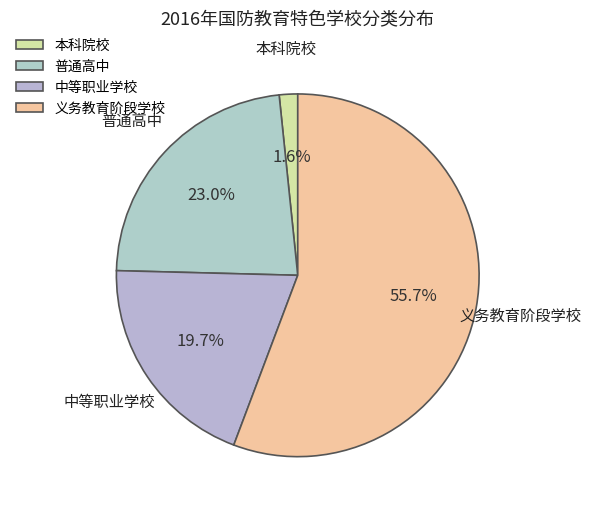

What is the largest slice in the pie chart?

义务教育阶段学校